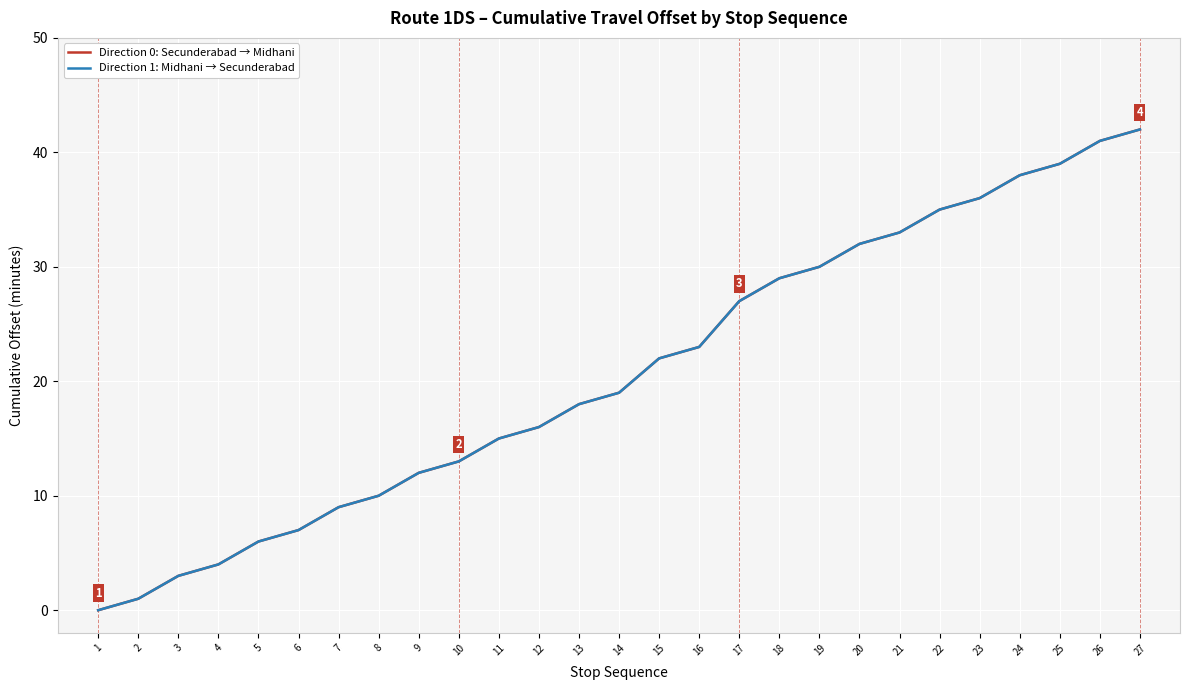

Reading right to left, transcribe all the data shown in this chart.

Direction 0: Secunderabad → Midhani: 42	41	39	38	36	35	33	32	30	29	27	23	22	19	18	16	15	13	12	10	9	7	6	4	3	1	0
Direction 1: Midhani → Secunderabad: 42	41	39	38	36	35	33	32	30	29	27	23	22	19	18	16	15	13	12	10	9	7	6	4	3	1	0